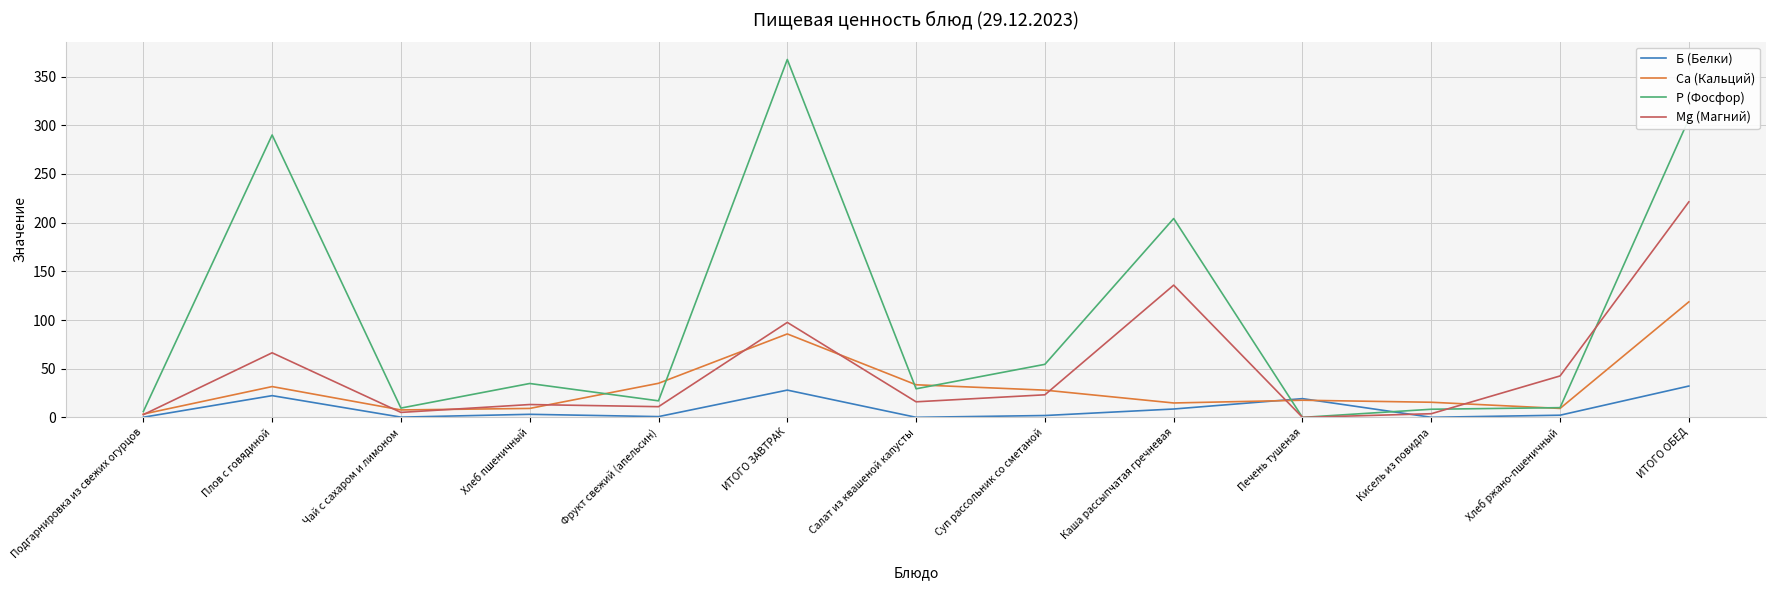

The Са (Кальций) series shows 21.1 at Салат из квашеной капусты. True or false?

False